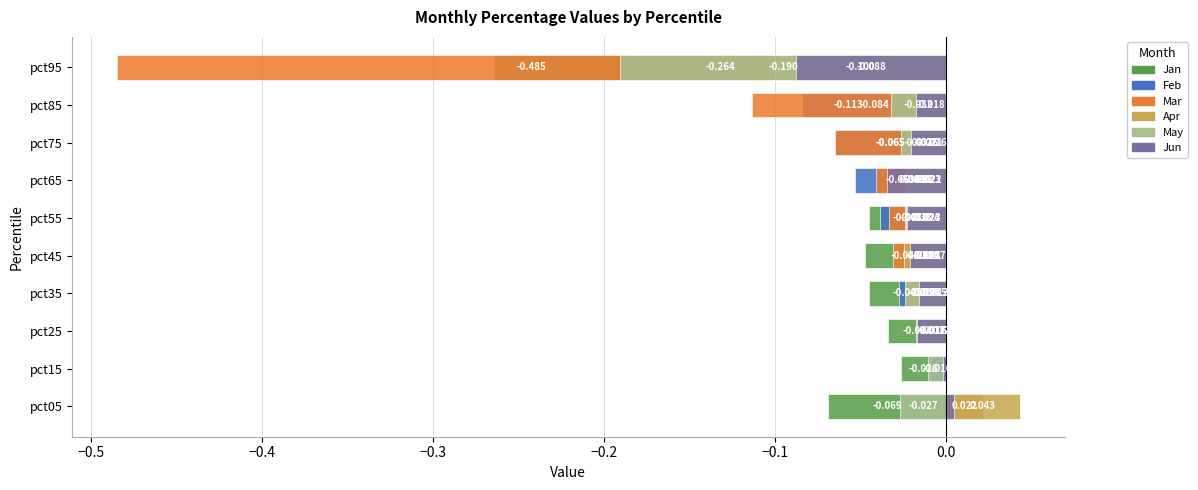

The Jan series shows -0.0 at pct75. True or false?

False